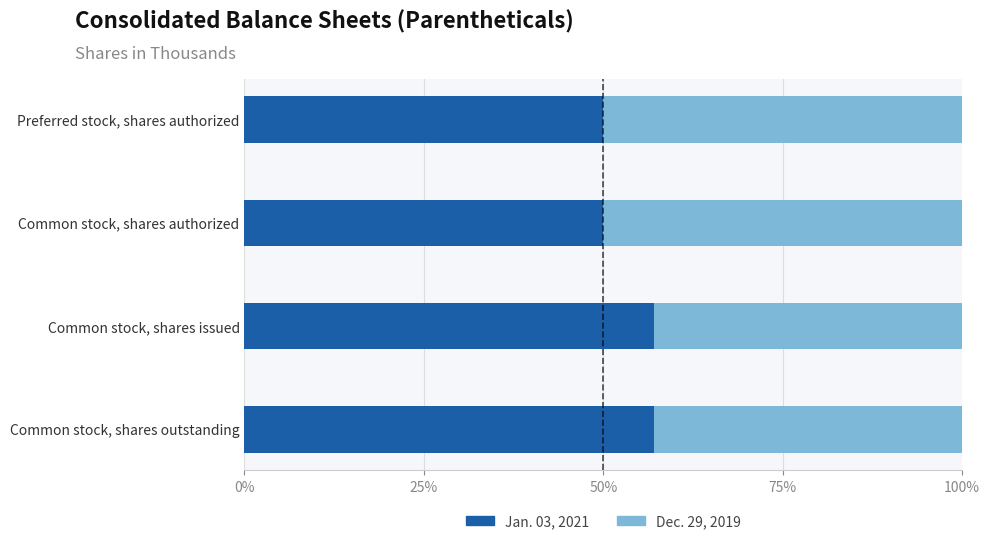

What is the minimum value for Jan. 03, 2021?

50.0